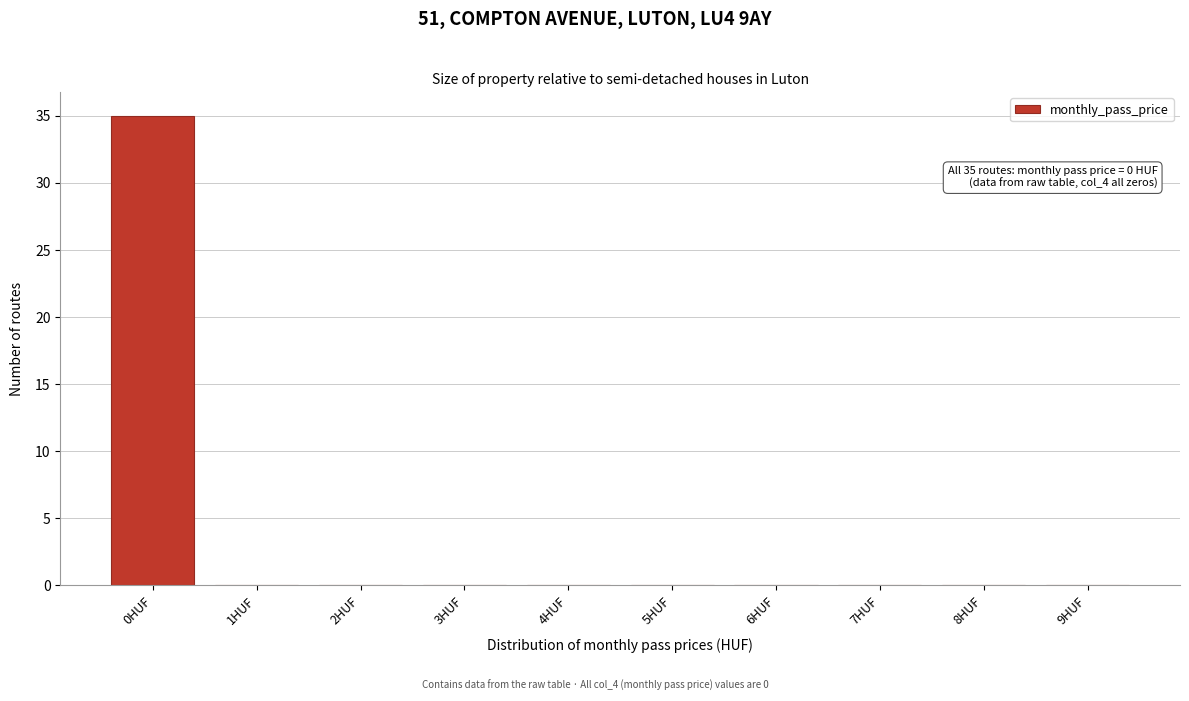

Reading right to left, list all the values displayed in this chart.

9HUF=0	8HUF=0	7HUF=0	6HUF=0	5HUF=0	4HUF=0	3HUF=0	2HUF=0	1HUF=0	0HUF=35